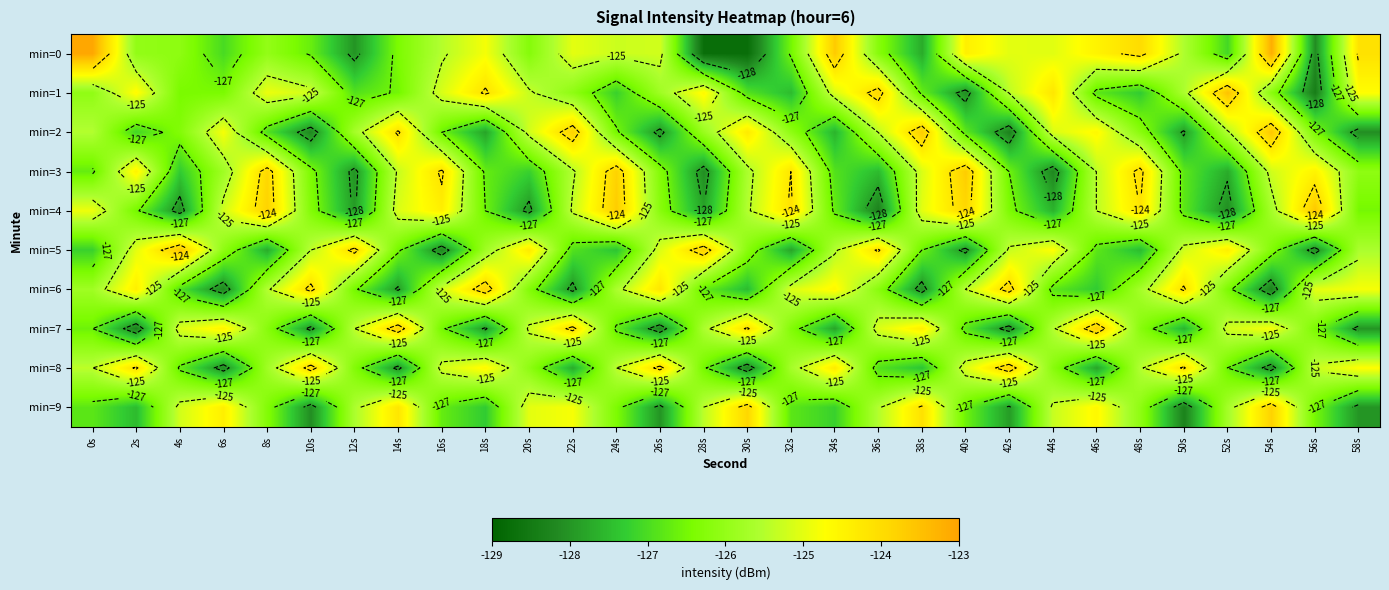

The value of min=2 at 38s is -49.0. True or false?

False